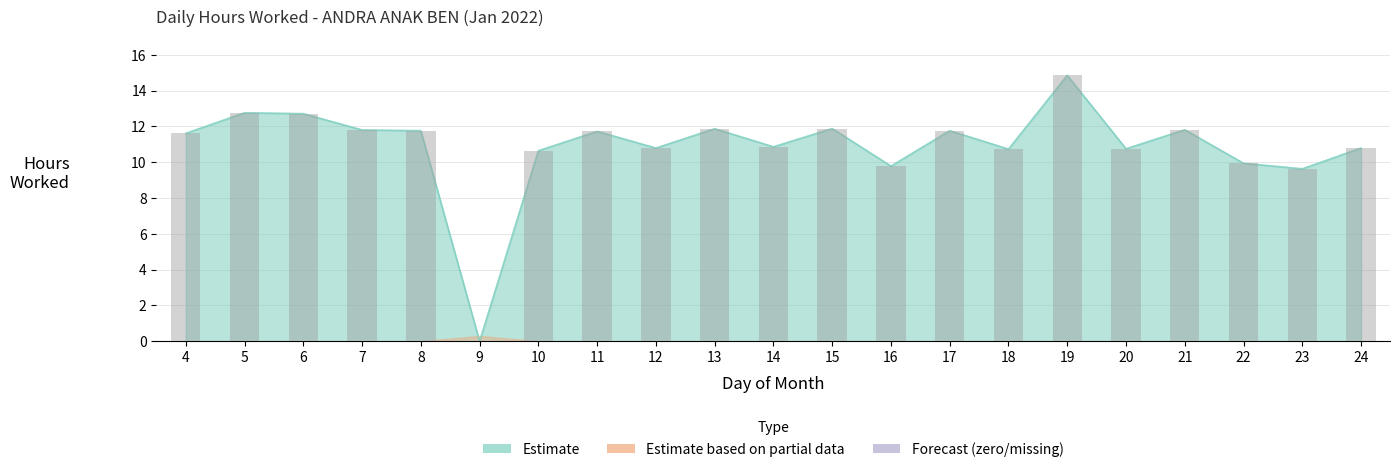

What is the maximum value shown in the chart?

14.8